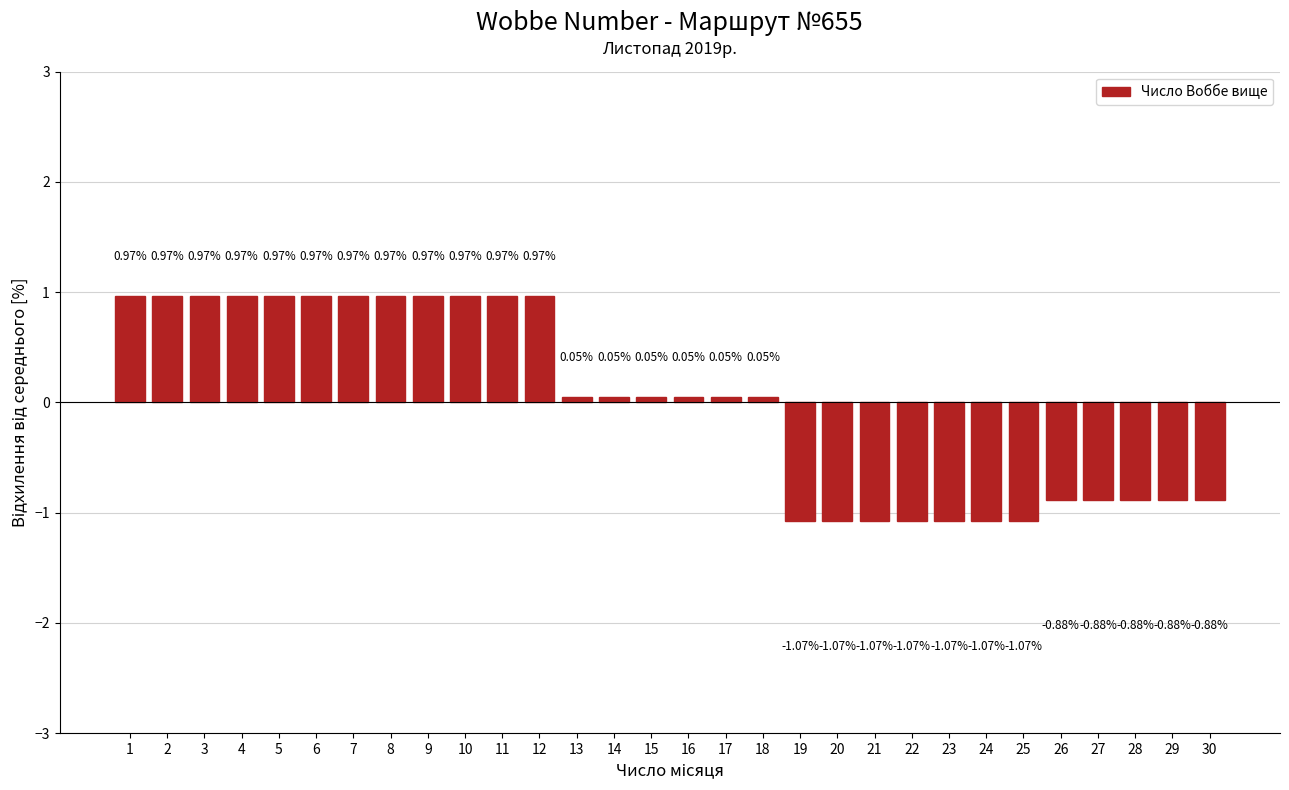

What is the difference between the second highest and minimum values?

2.0